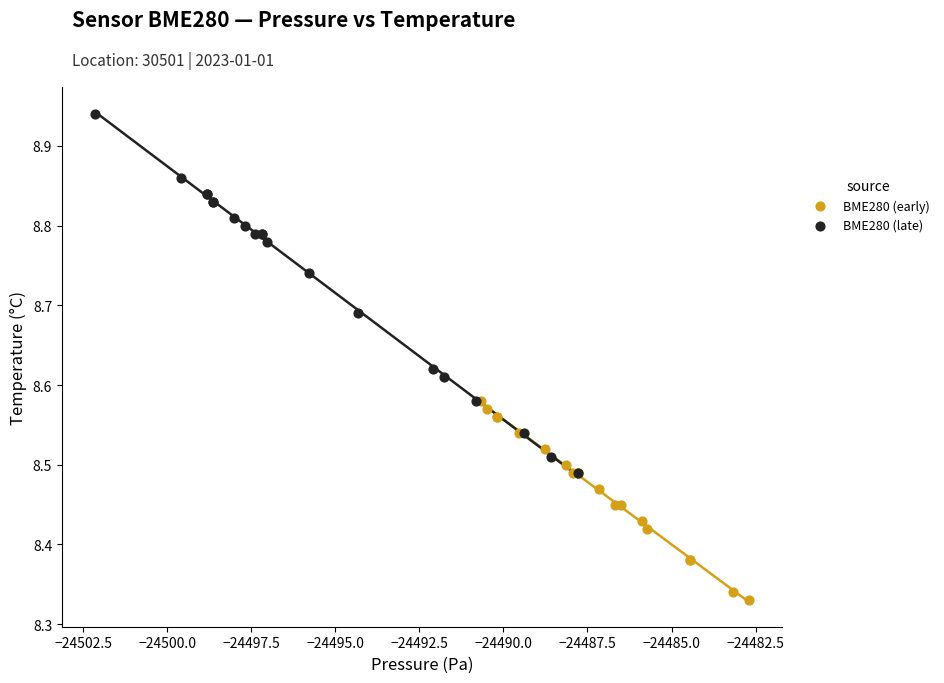

Which series reaches the maximum Y coordinate?

BME280 (late)